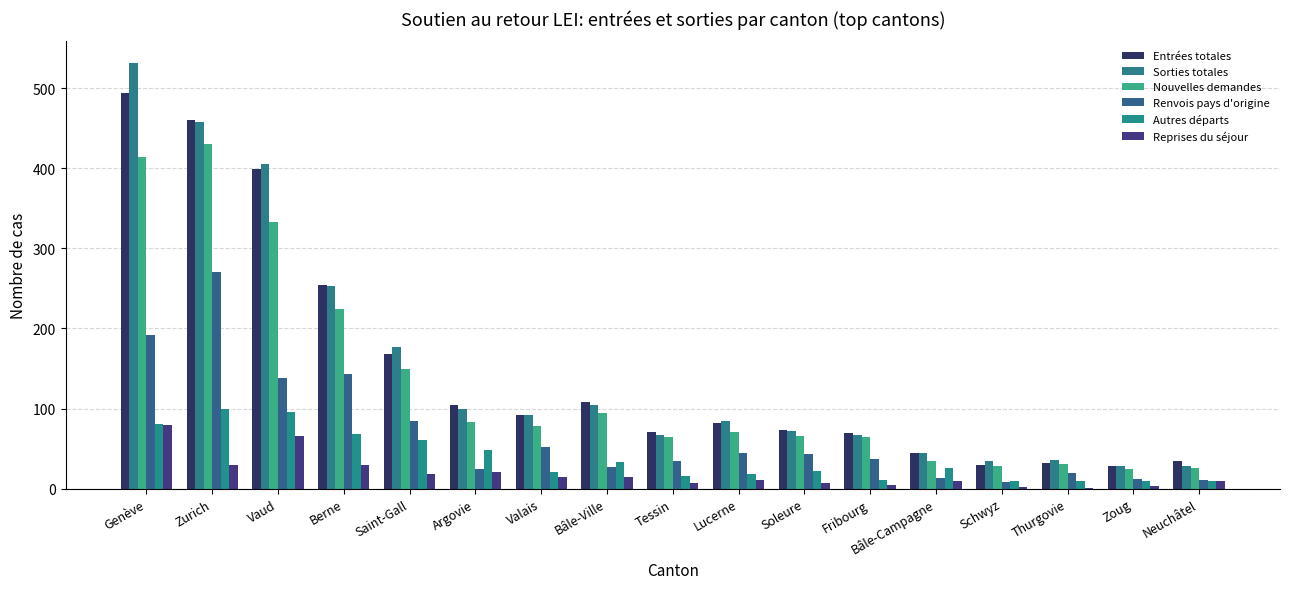

Are the bars horizontal?

No